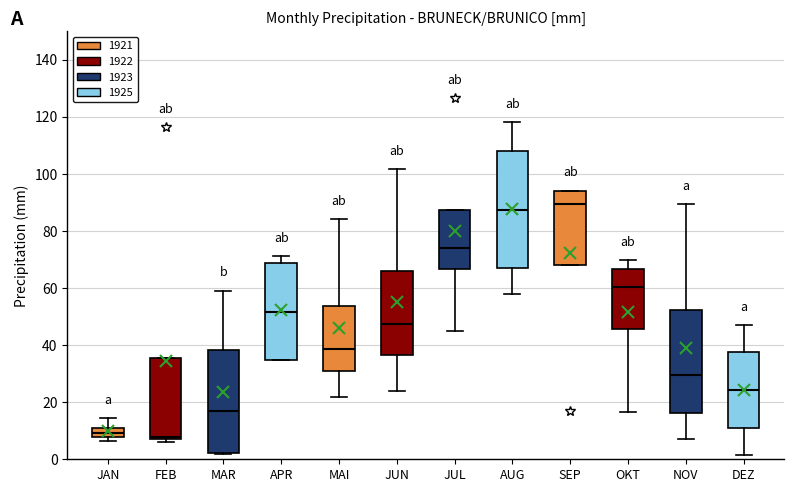

Which box is the tallest, from its lower edge to its upper edge?

AUG